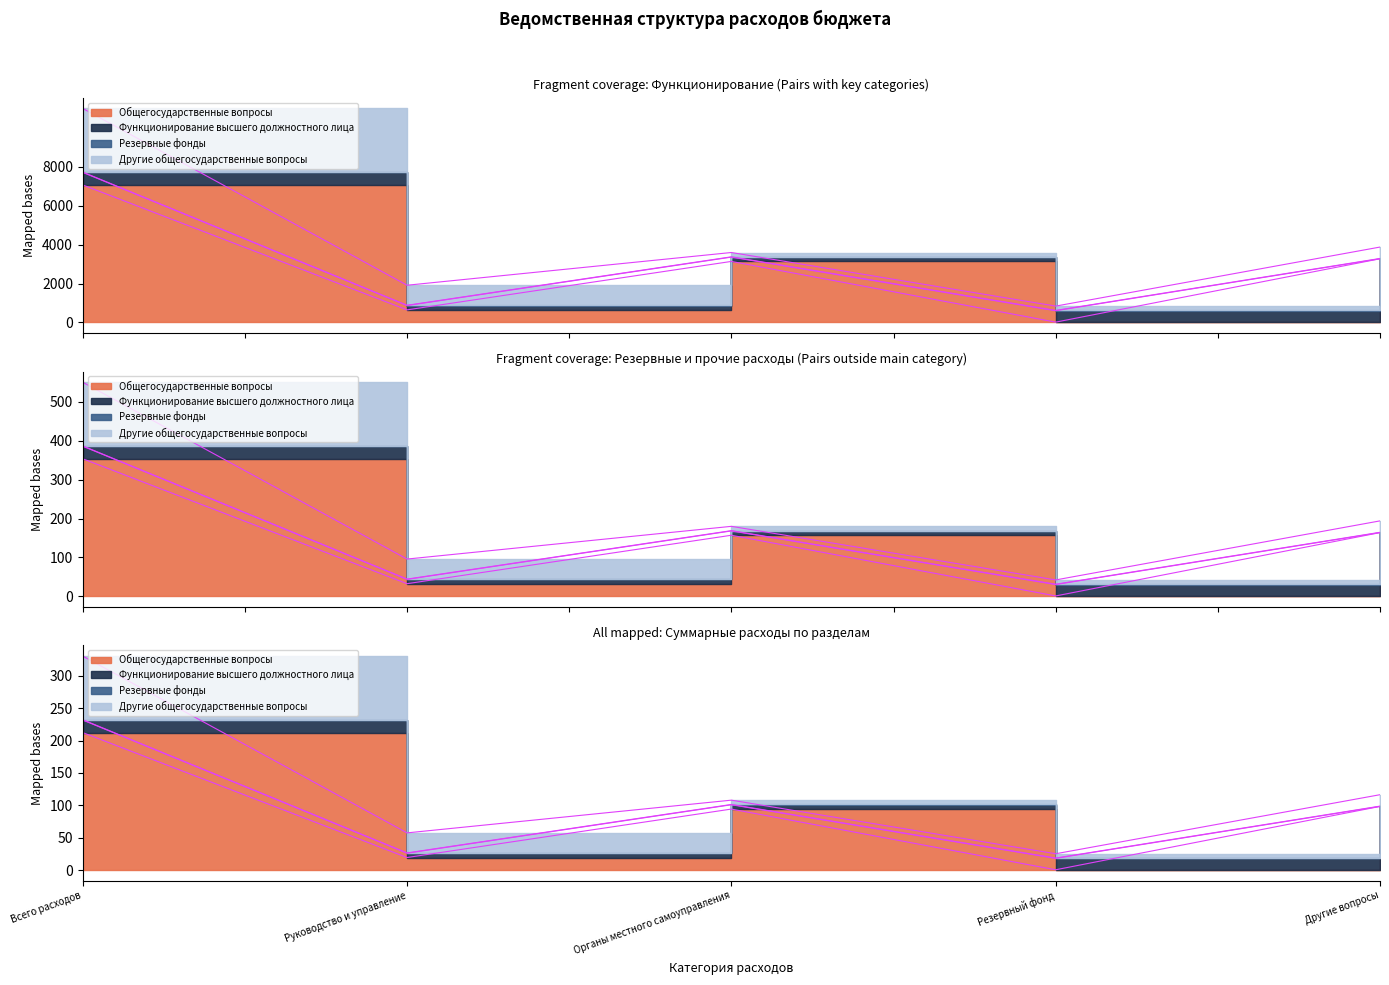

True or false: Другие общегосударственные вопросы and Резервные фонды intersect in this chart.

False